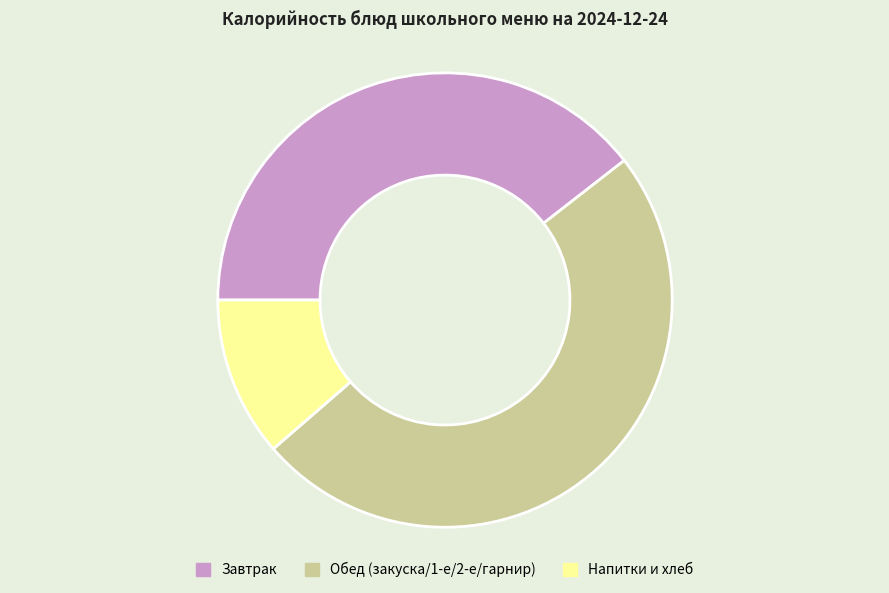

Combined, do Обед (закуска/1-е/2-е/гарнир) and Завтрак account for over 50%?

Yes